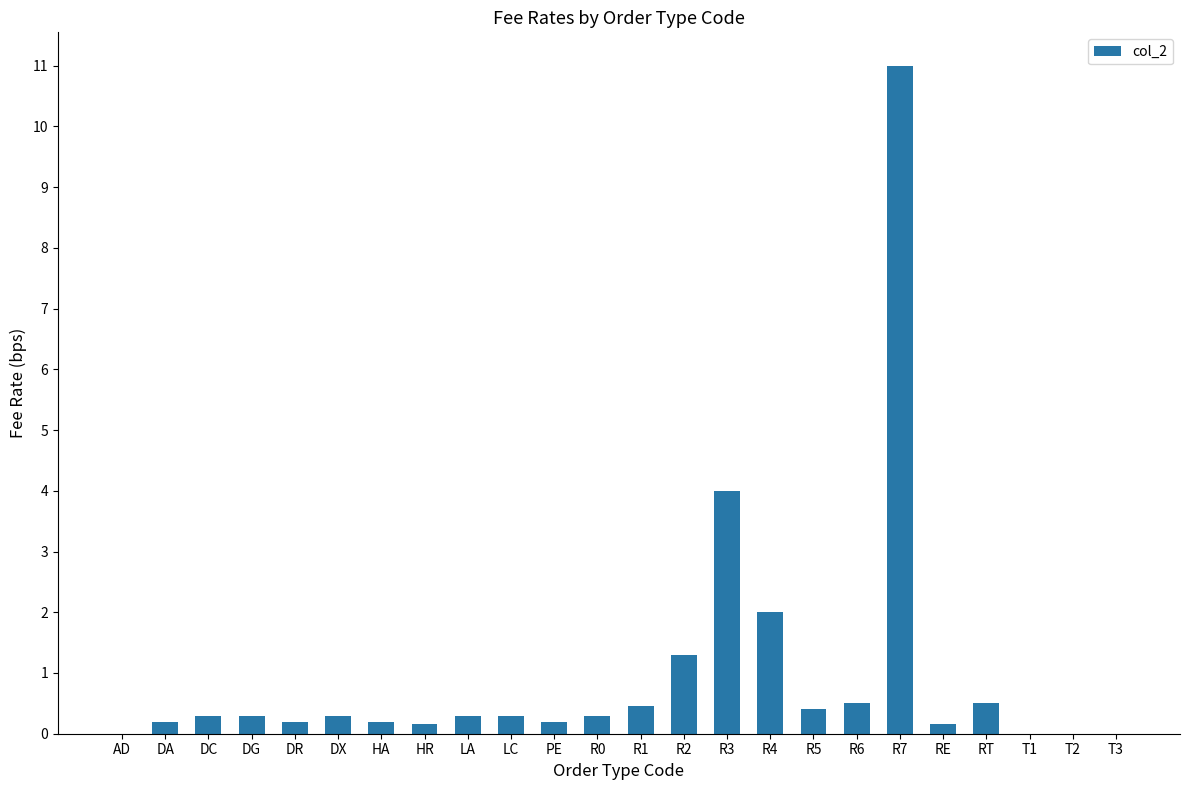

Reading left to right, list all the values displayed in this chart.

AD=0.0	DA=0.2	DC=0.3	DG=0.3	DR=0.2	DX=0.3	HA=0.2	HR=0.2	LA=0.3	LC=0.3	PE=0.2	R0=0.3	R1=0.5	R2=1.3	R3=4.0	R4=2.0	R5=0.4	R6=0.5	R7=11.0	RE=0.2	RT=0.5	T1=0.0	T2=0.0	T3=0.0